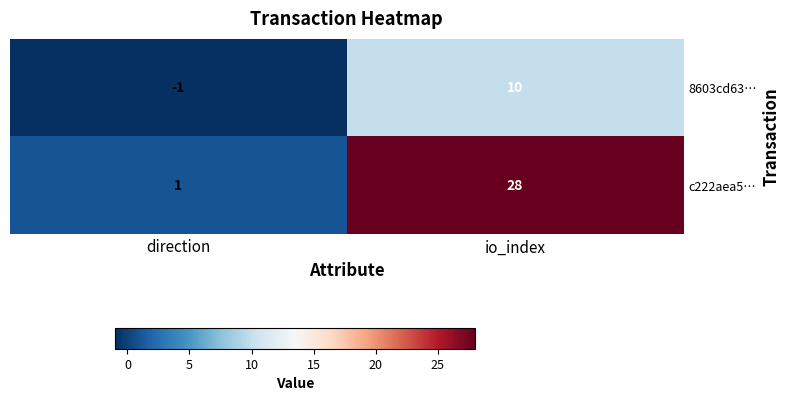

Which series has the largest total across all categories?

c222aea5…